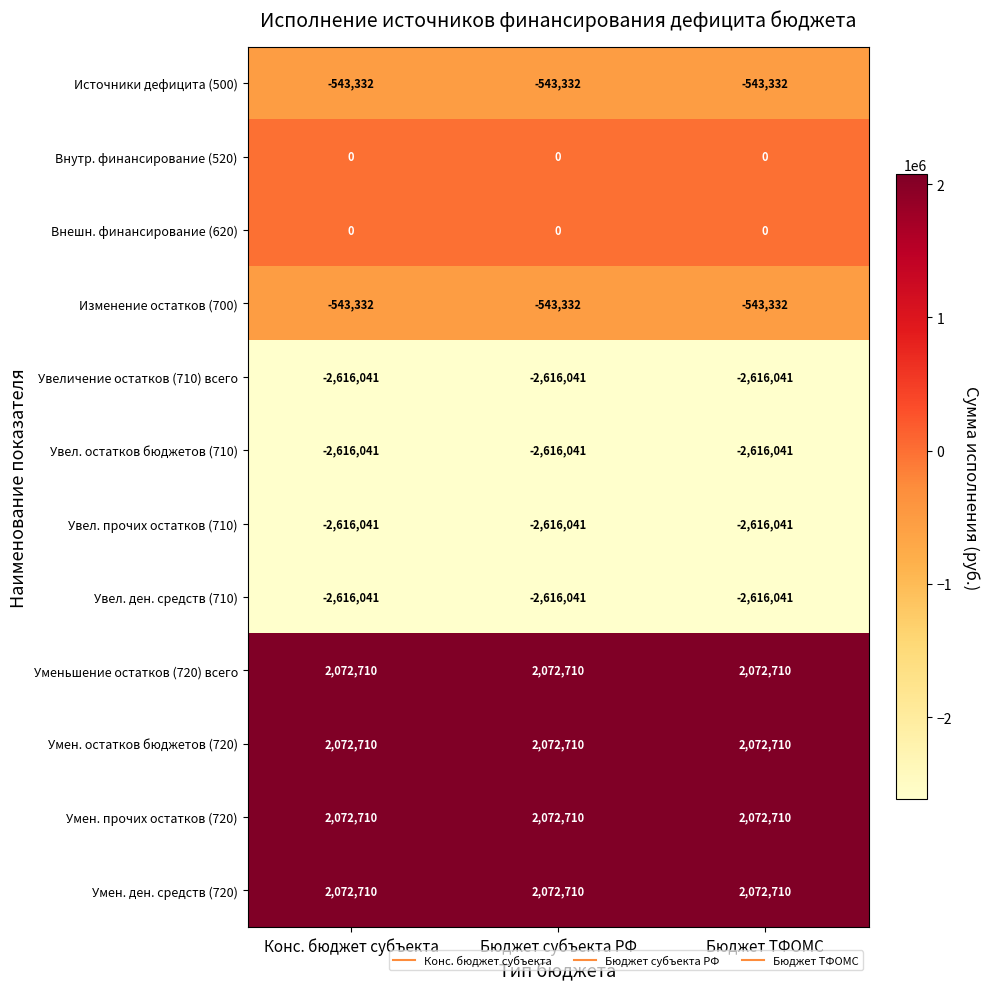

What is the sum of the Источники дефицита (500) values at Бюджет ТФОМС and Бюджет субъекта РФ?

-1086664